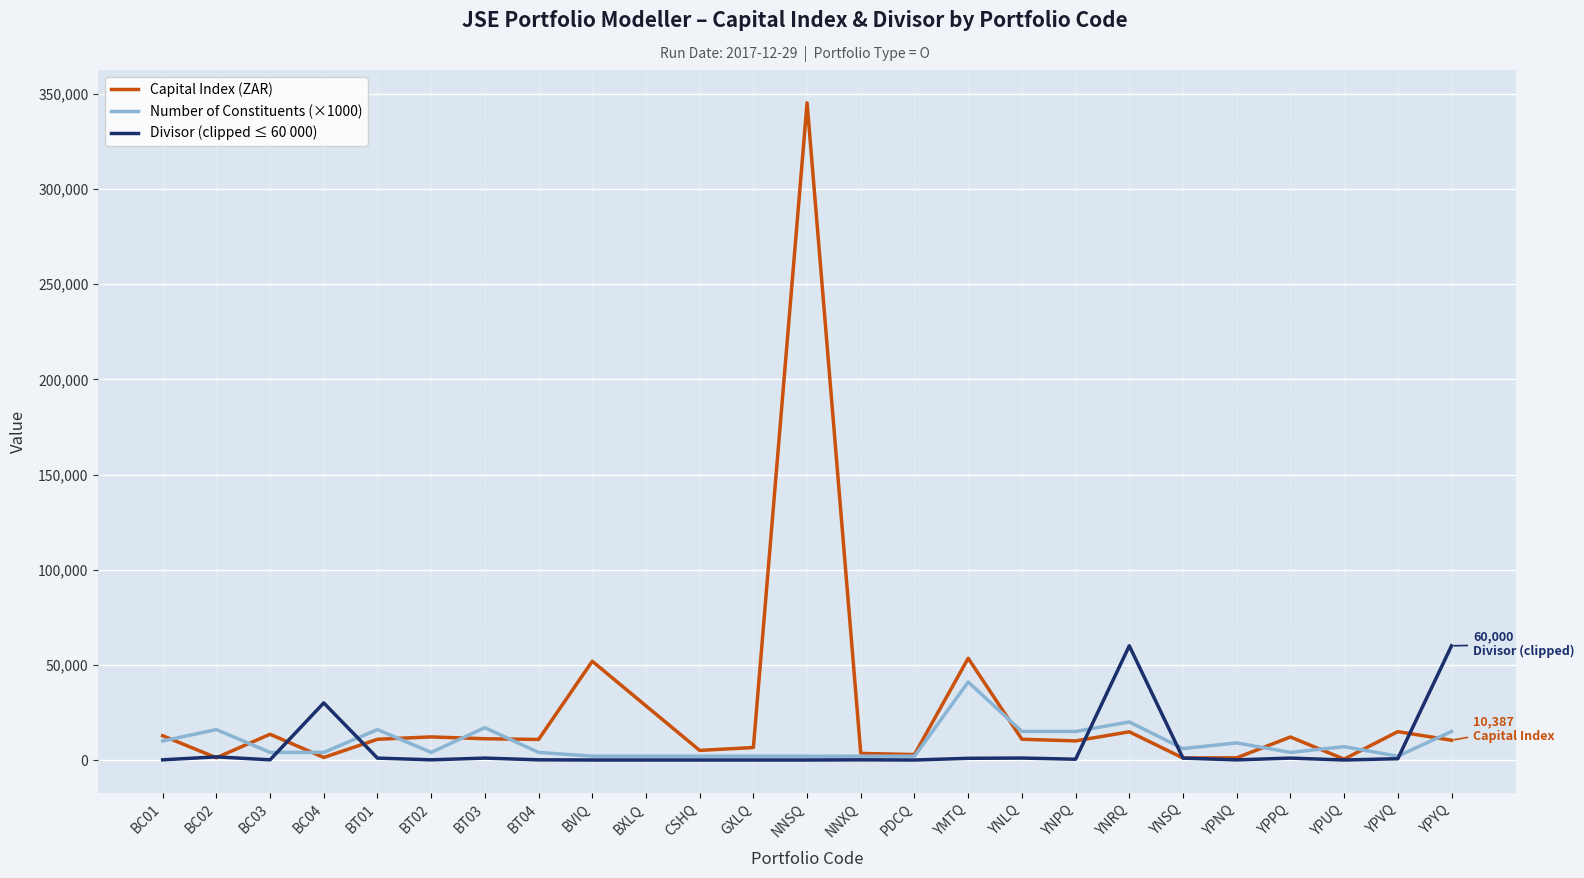

Where is Divisor (clipped ≤ 60 000) nearest to the value 30000?

BC04